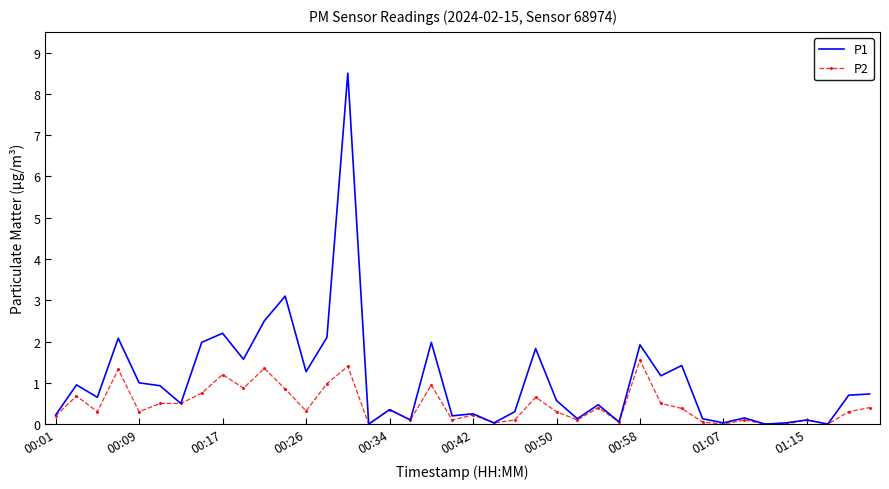

Which series has the widest spread of values?

P1